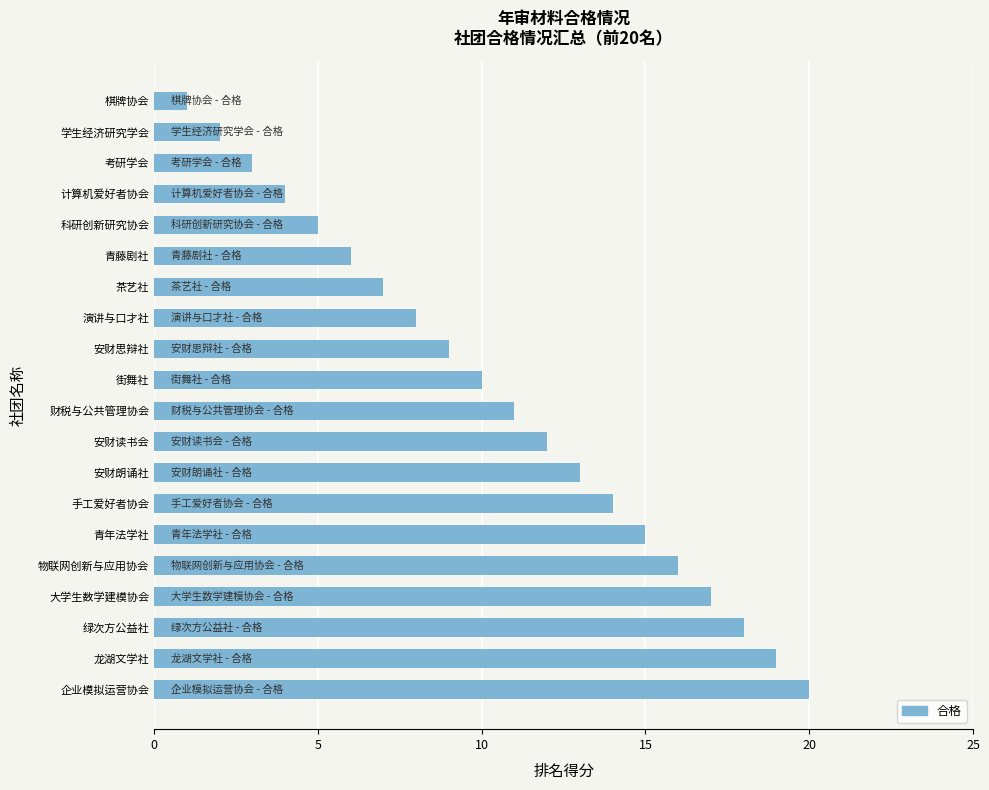

Between 安财读书会 and 绿次方公益社, which is larger?

绿次方公益社